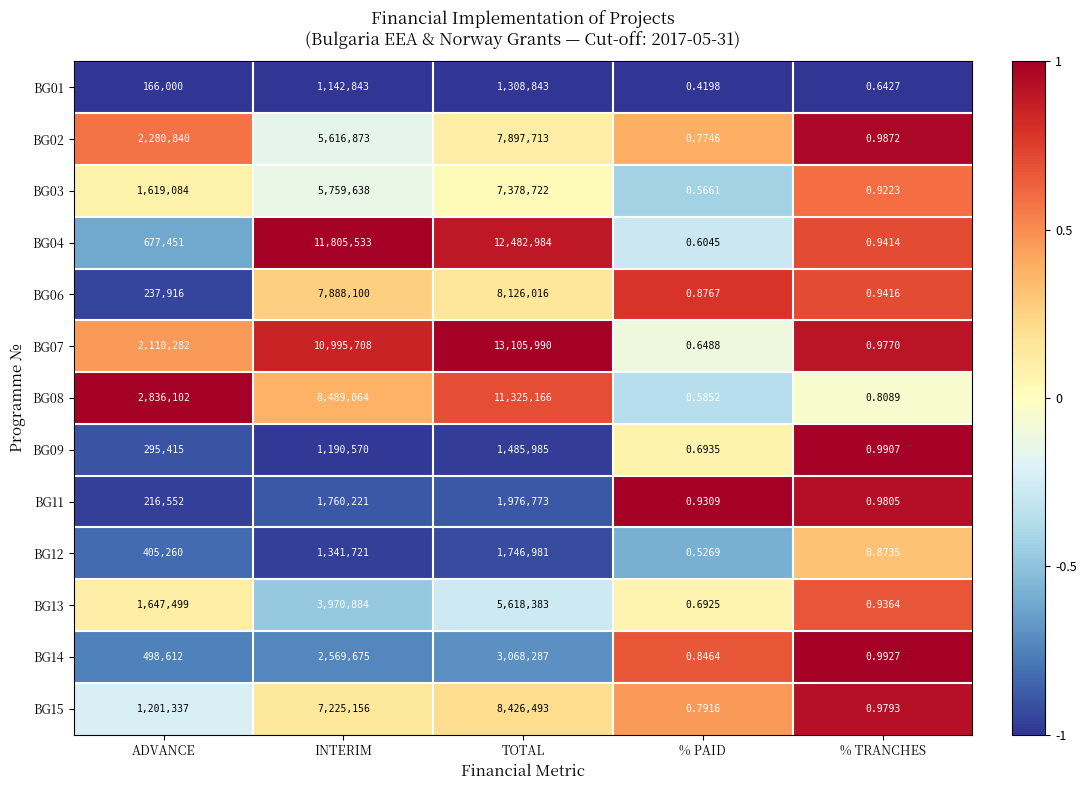

Rank the categories by BG01 value from lowest to highest.

% PAID, % TRANCHES, ADVANCE, INTERIM, TOTAL